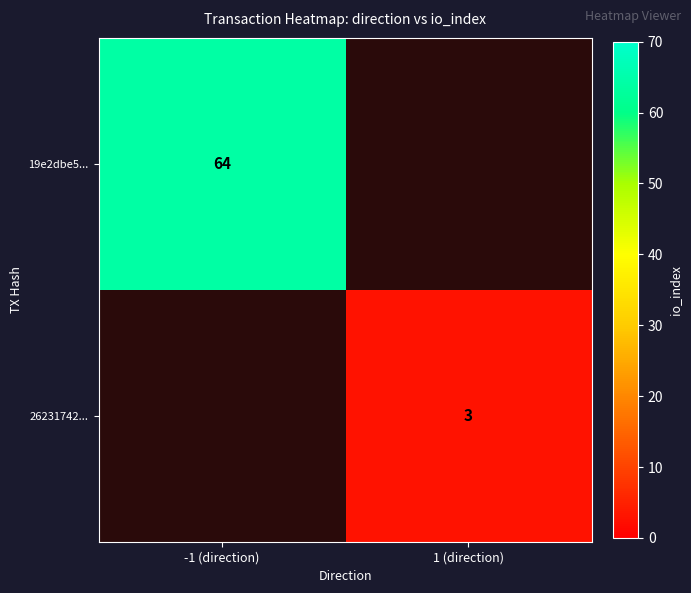

Which category has the lowest value across all series?

1 (direction)